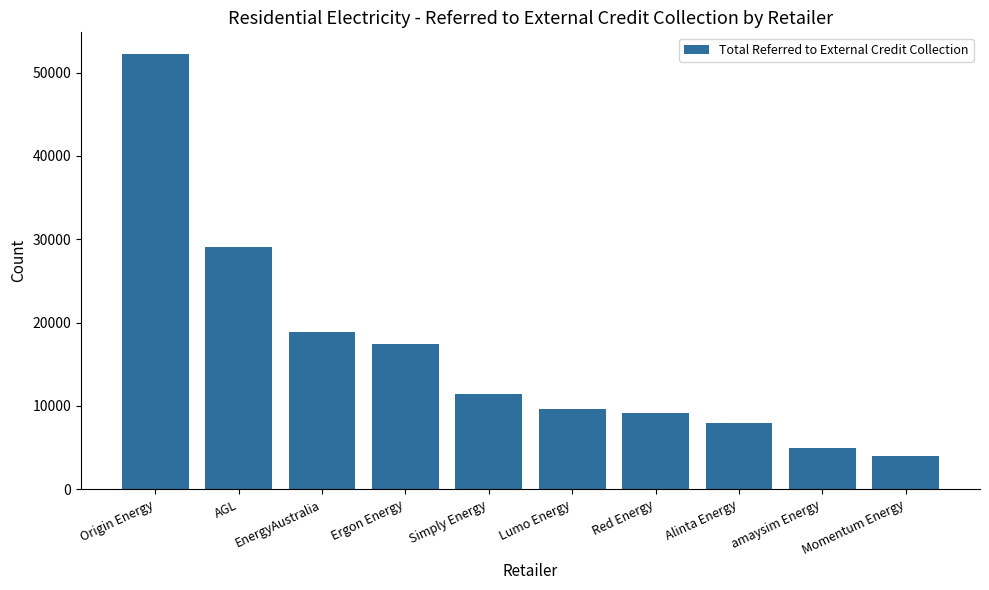

List the labels in order of value, largest first.

Origin Energy, AGL, EnergyAustralia, Ergon Energy, Simply Energy, Lumo Energy, Red Energy, Alinta Energy, amaysim Energy, Momentum Energy